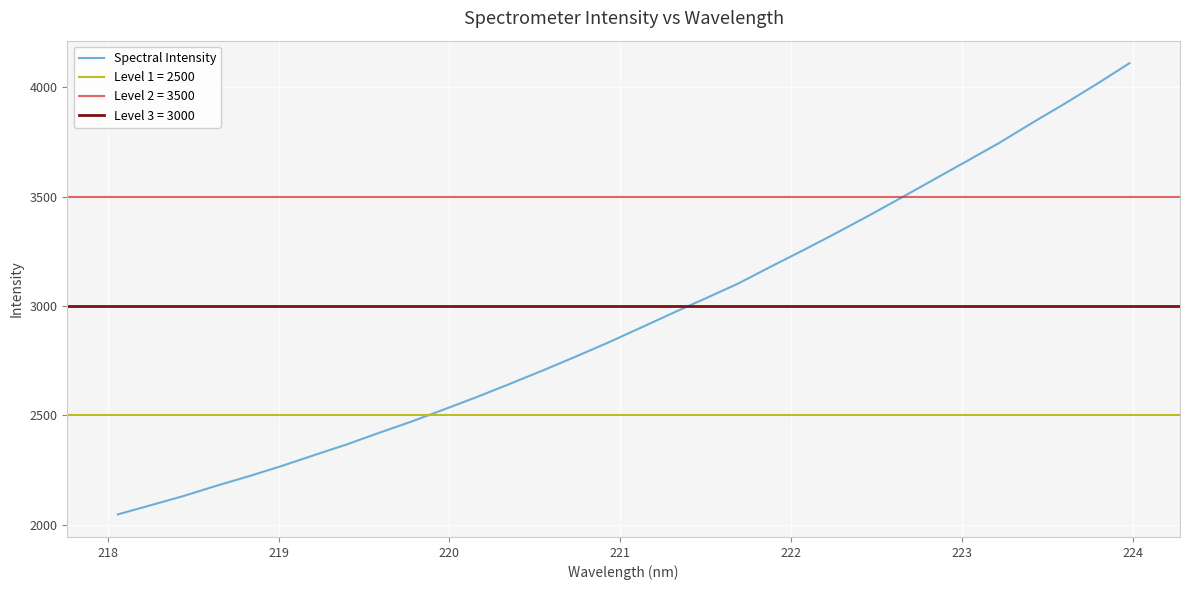

The chart shows a value of 5064.5 at 20. True or false?

False